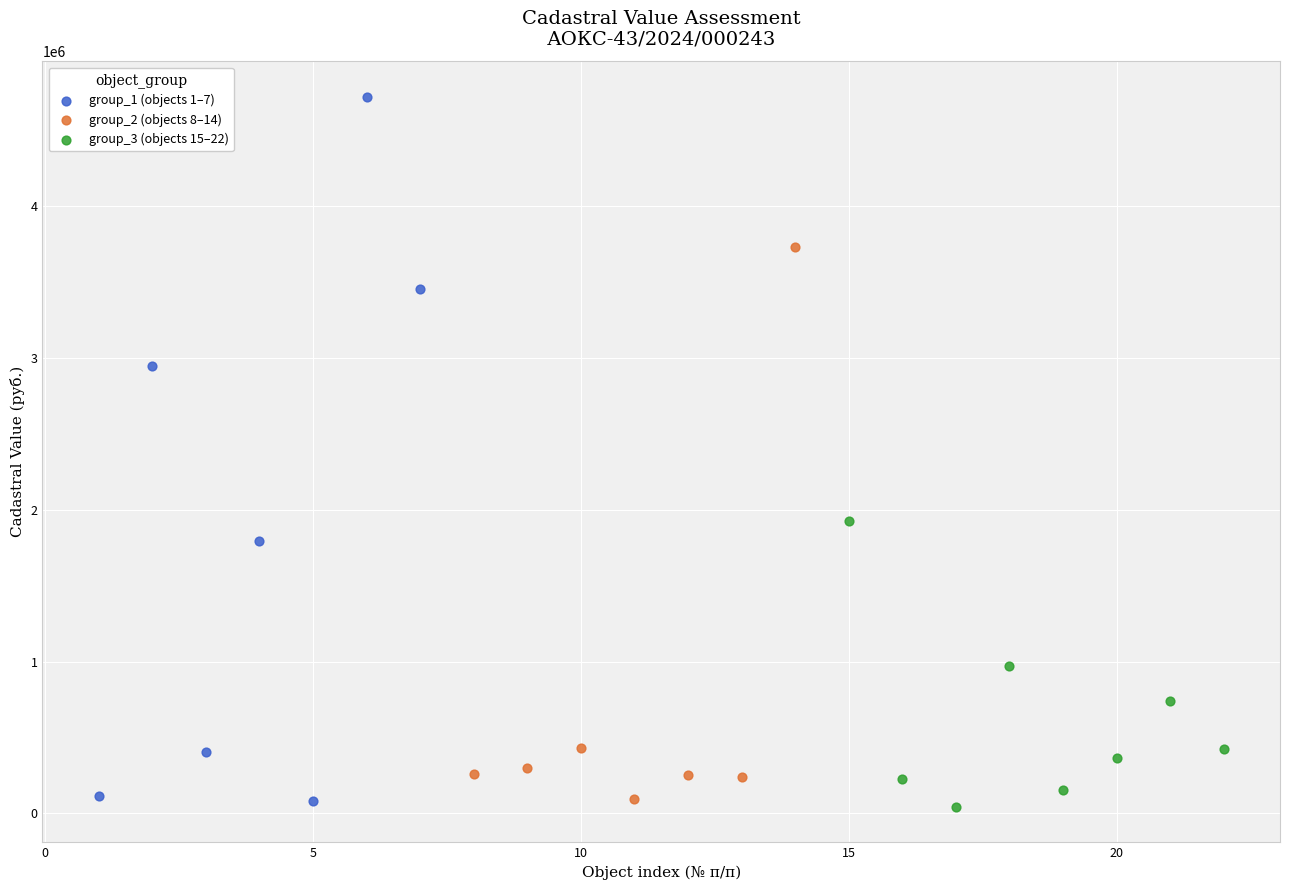

Which series has the largest Y range (max minus min)?

group_1 (objects 1–7)